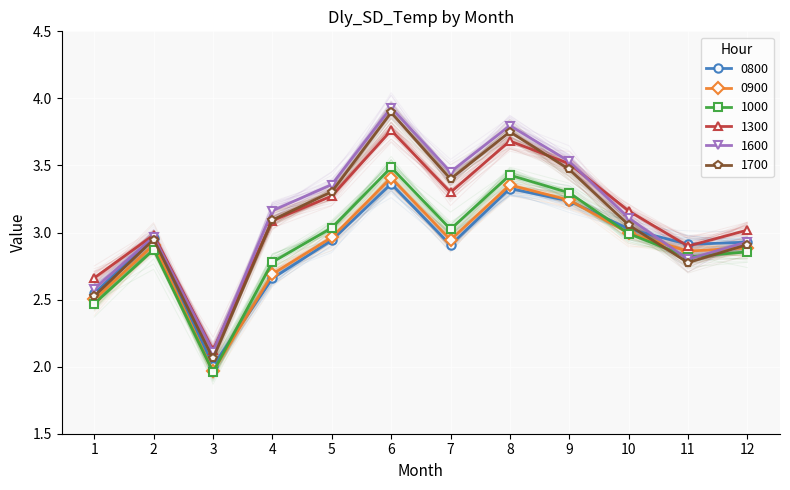

Is the value of 0800 at 8 greater than the value of 1000 at 6?

No